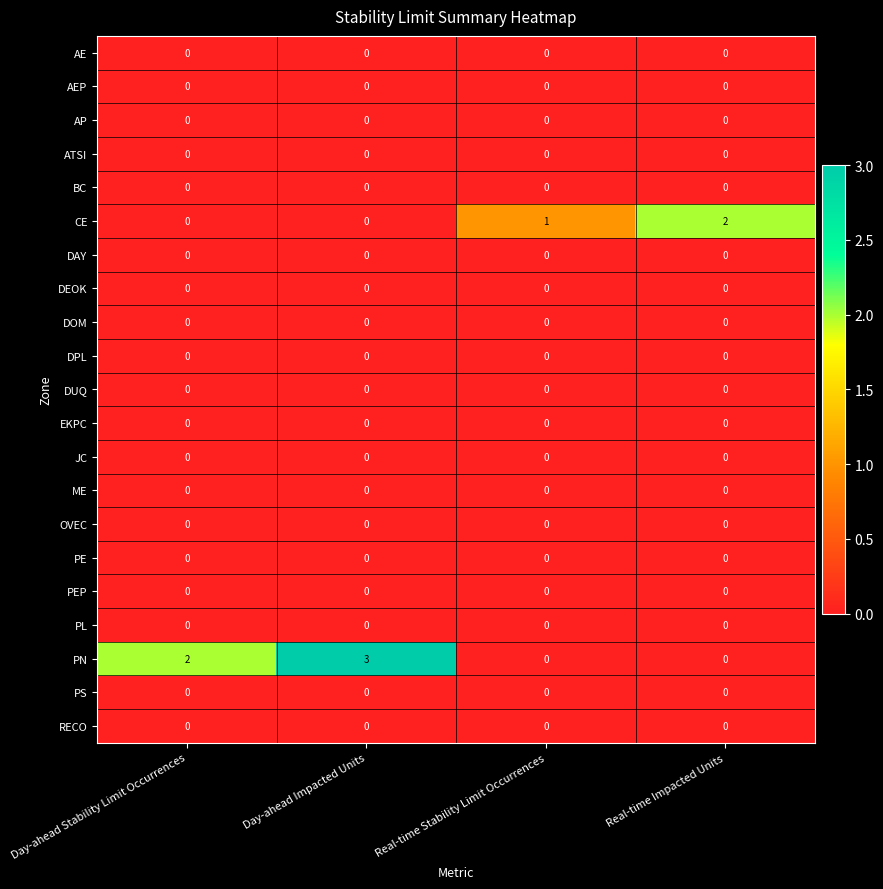

True or false: AEP has a value of 0 at Day-ahead Stability Limit Occurrences.

True